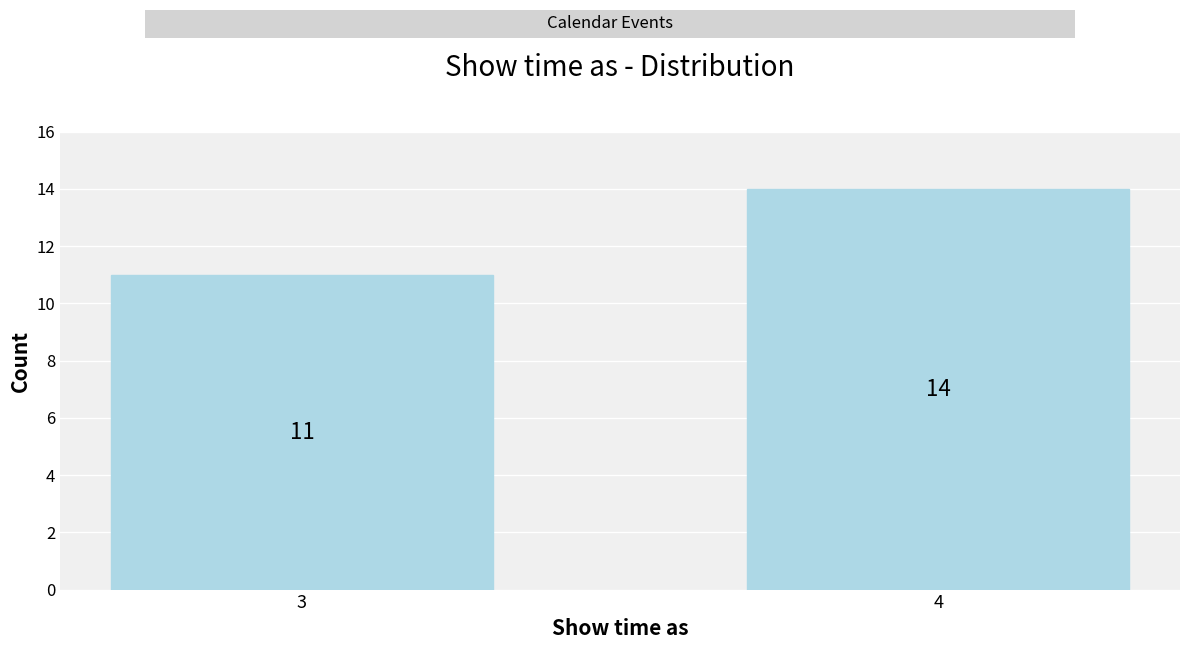

Reading left to right, extract all data points from this chart.

11	14